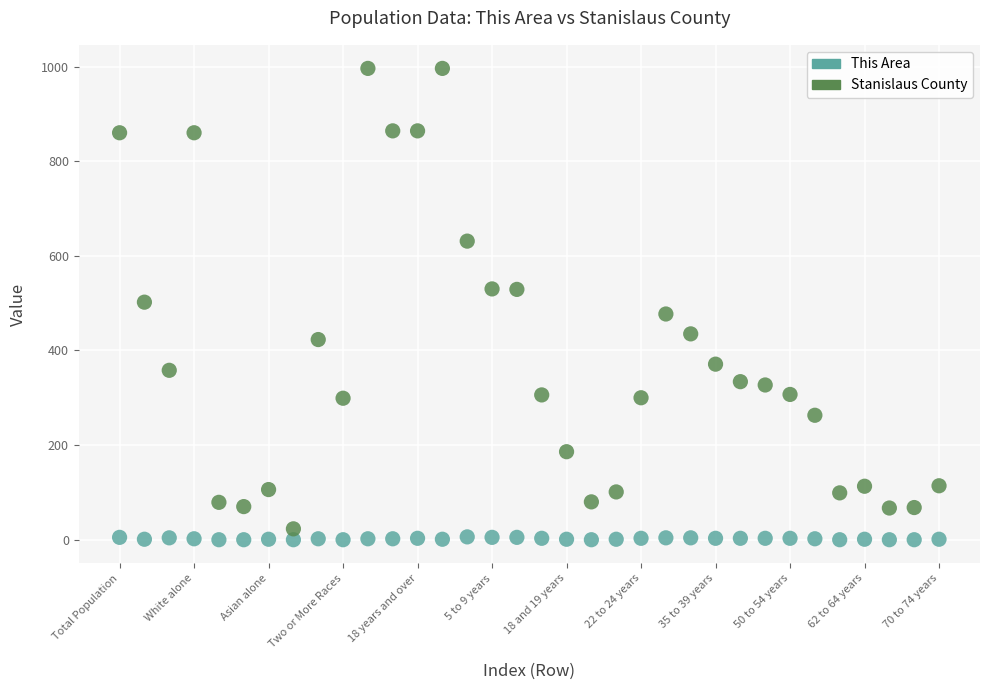

What are all the series names shown in the legend?

This Area, Stanislaus County